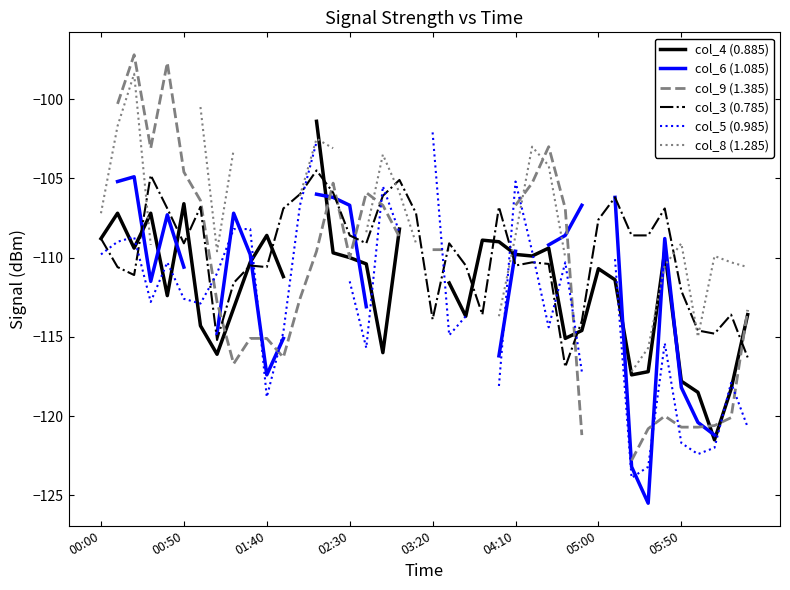

What is the maximum value for col_3 (0.785)?

-104.5